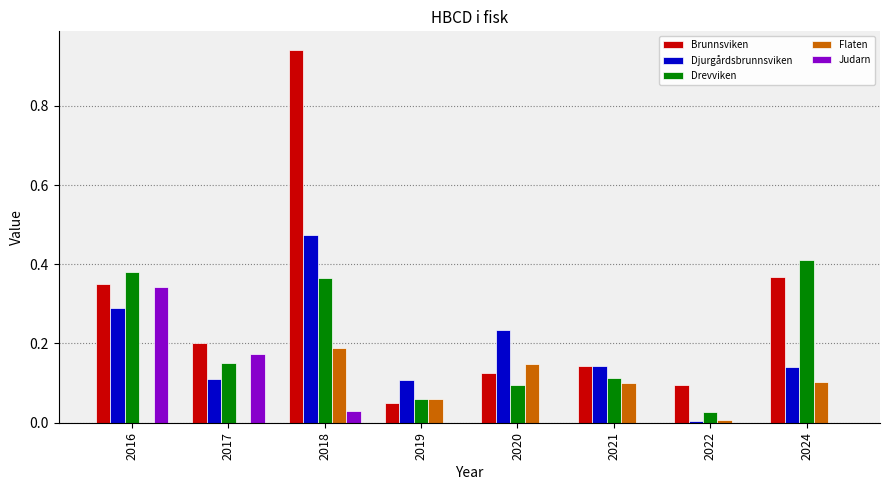

Which series has the largest total across all categories?

Brunnsviken